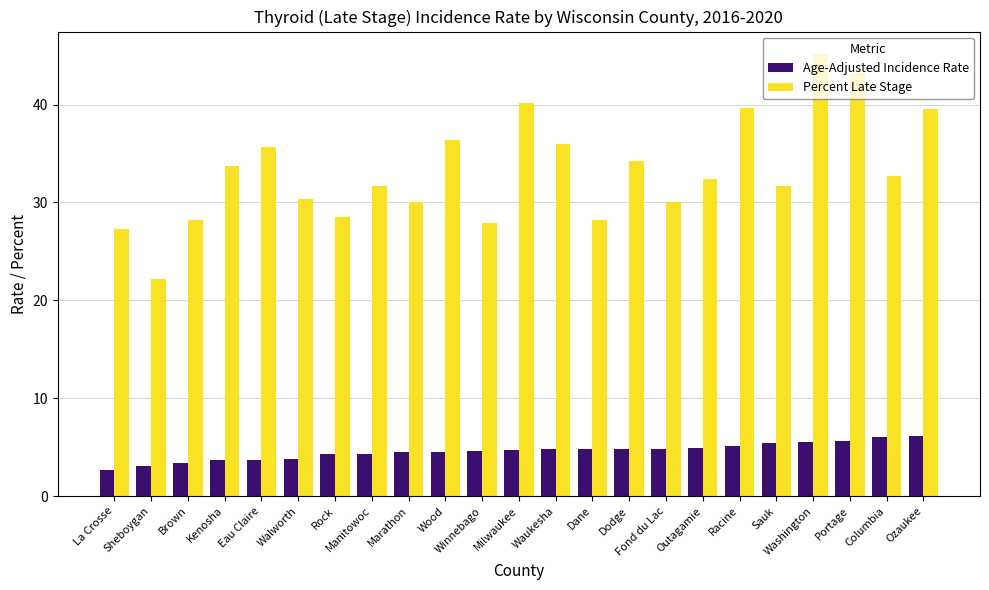

What is the difference between the maximum and minimum values in the Age-Adjusted Incidence Rate series?

3.4